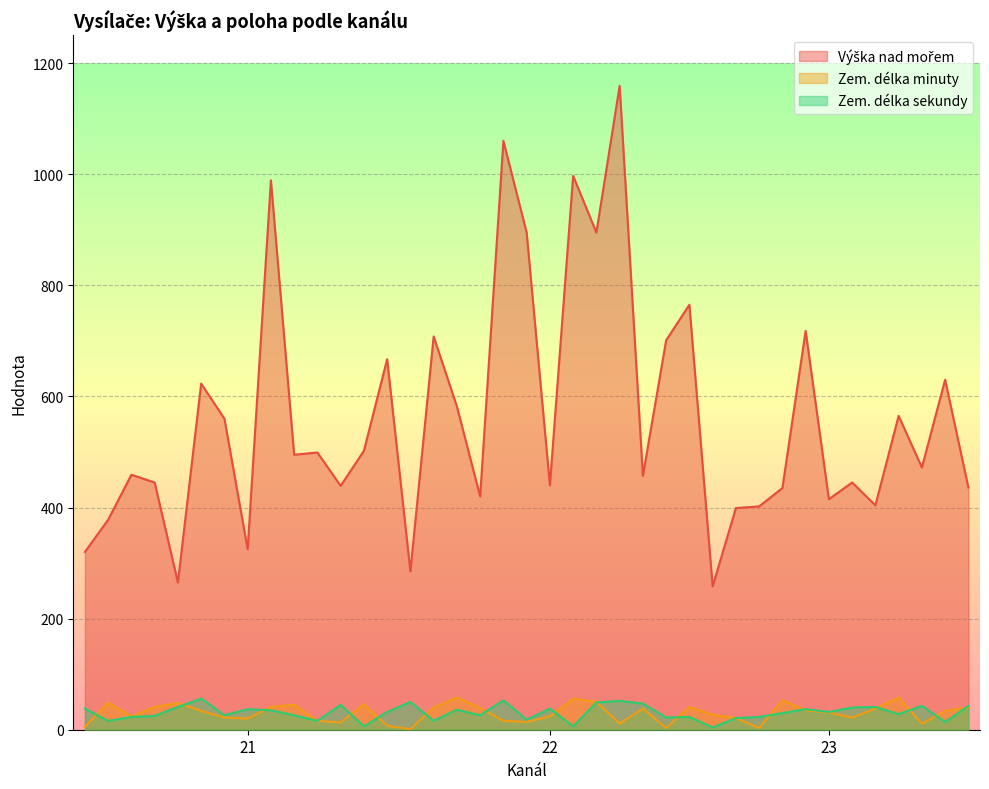

What value does the Zem. délka sekundy series have at 21, to the nearest 5?

35